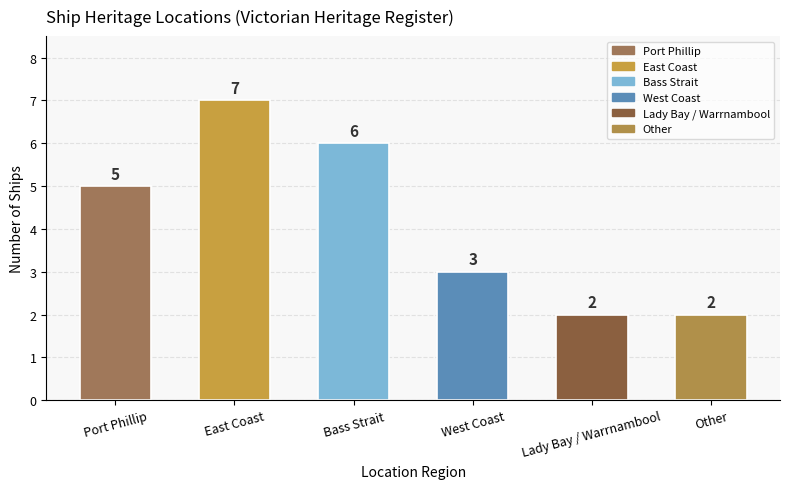

Count the values in the range 2 to 6.

5